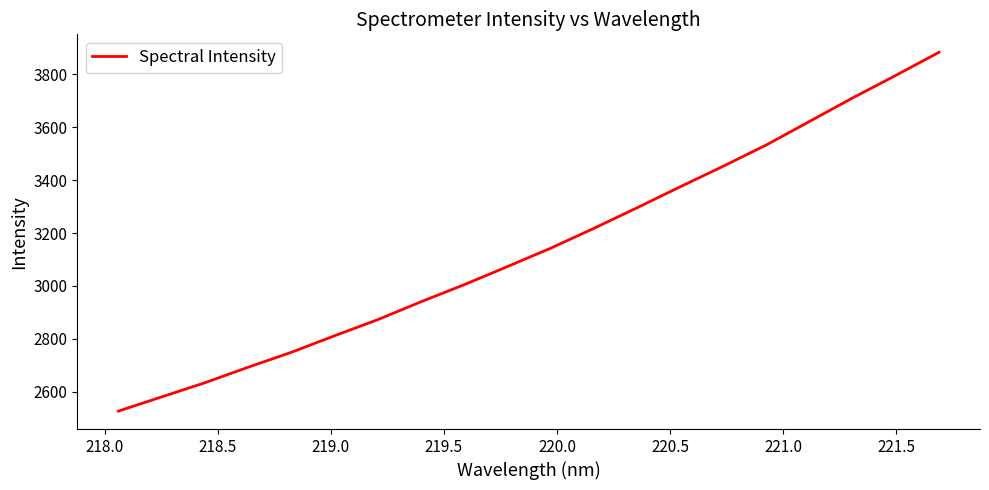

What is the maximum value shown in the chart?

3883.9